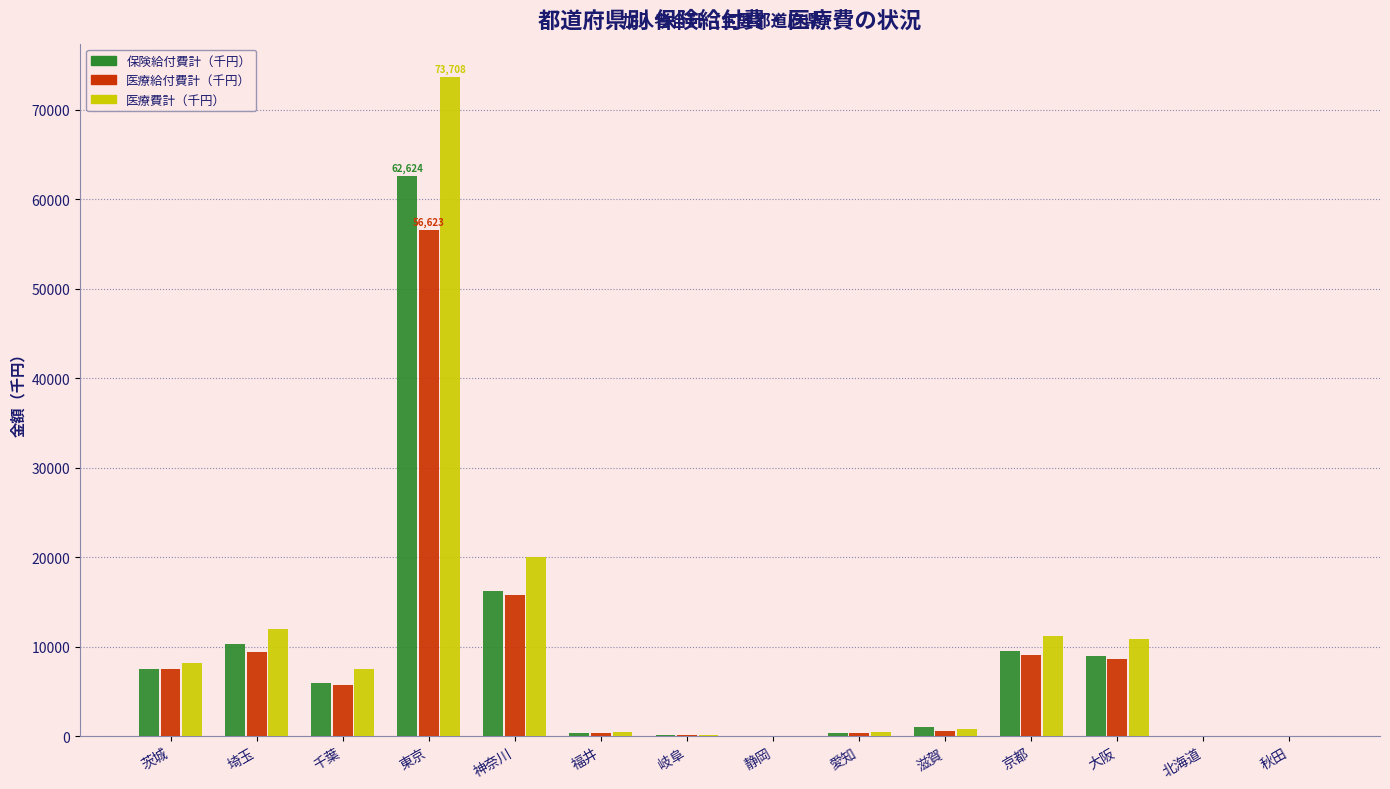

How many series are shown in this chart?

3